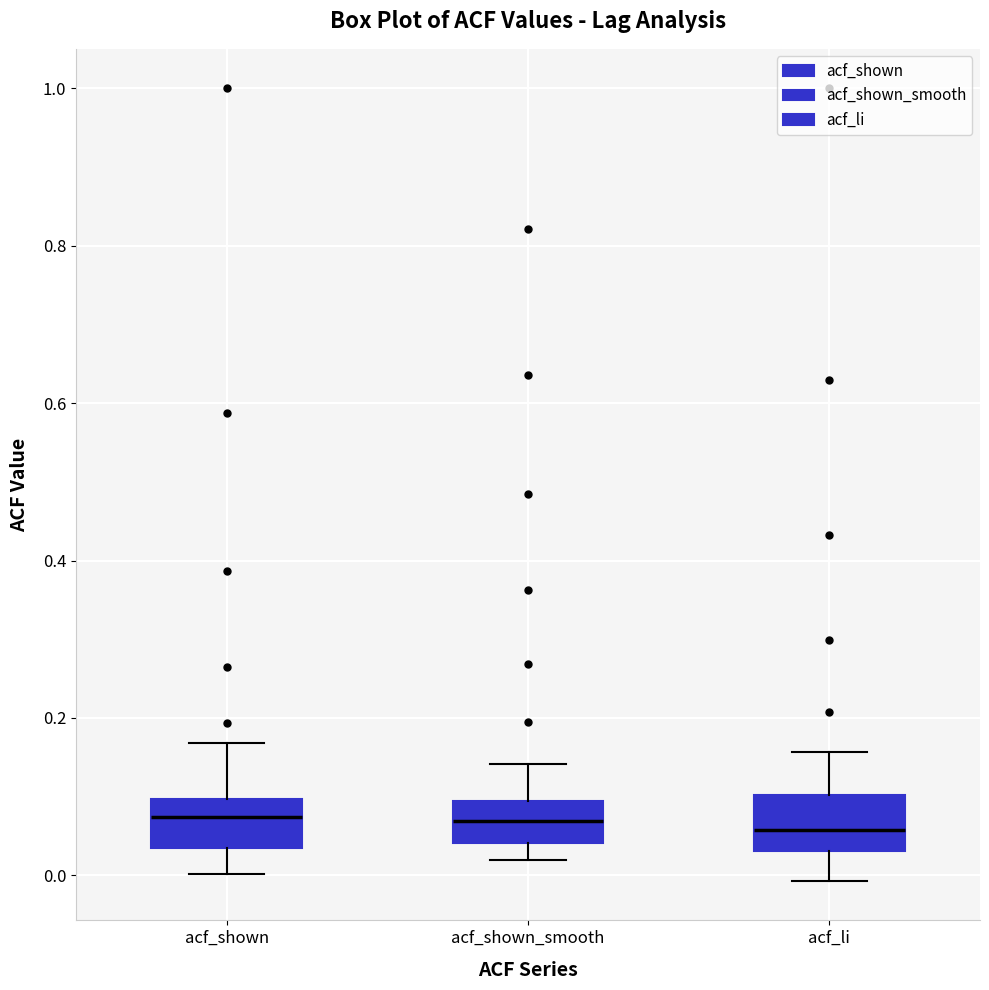

Where does the median line of the box for acf_shown_smooth sit on the y-axis? The values are not printed on the chart, so give them approximately, as read against the axis.

0.06